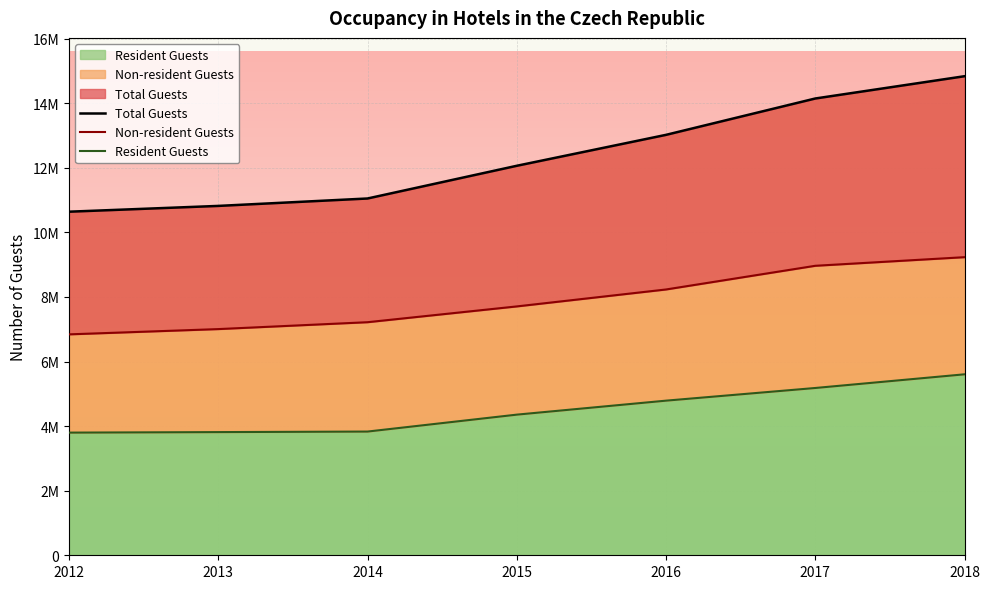

Reading left to right, extract all data points from this chart.

Total Guests: 2012=10639559	2013=10818653	2014=11048348	2015=12061226	2016=13019090	2017=14144698	2018=14834834
Non-resident Guests: 2012=6841200	2013=7004306	2014=7217384	2015=7706279	2016=8230952	2017=8964385	2018=9231168
Resident Guests: 2012=3798359	2013=3814347	2014=3830964	2015=4354947	2016=4788138	2017=5180313	2018=5603666